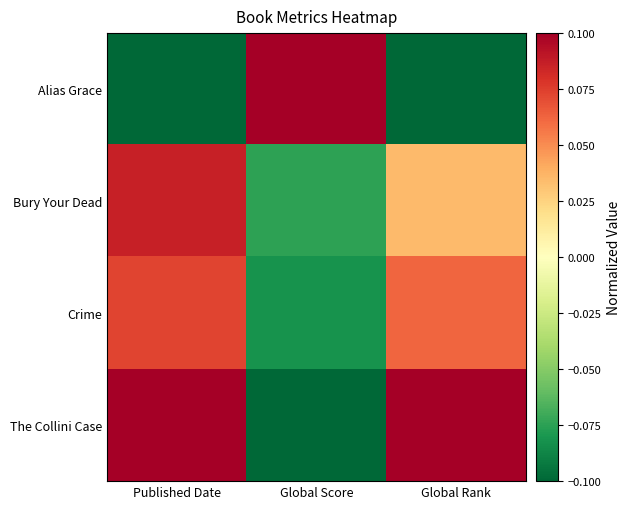

List the series in order of their peak value, highest first.

Alias Grace, The Collini Case, Bury Your Dead, Crime